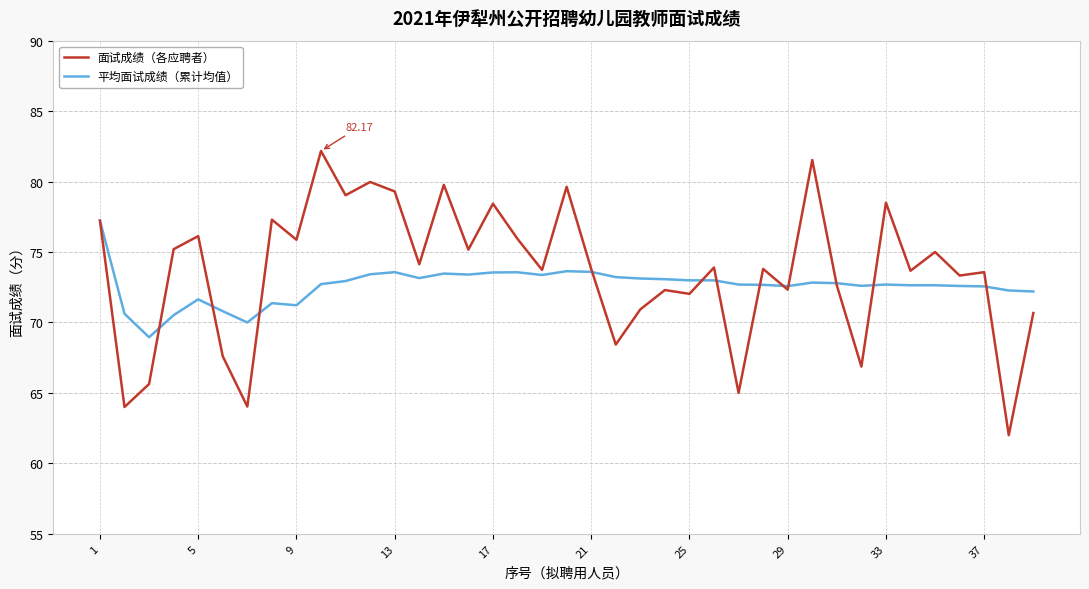

Is this an area chart (filled region under the line)?

No